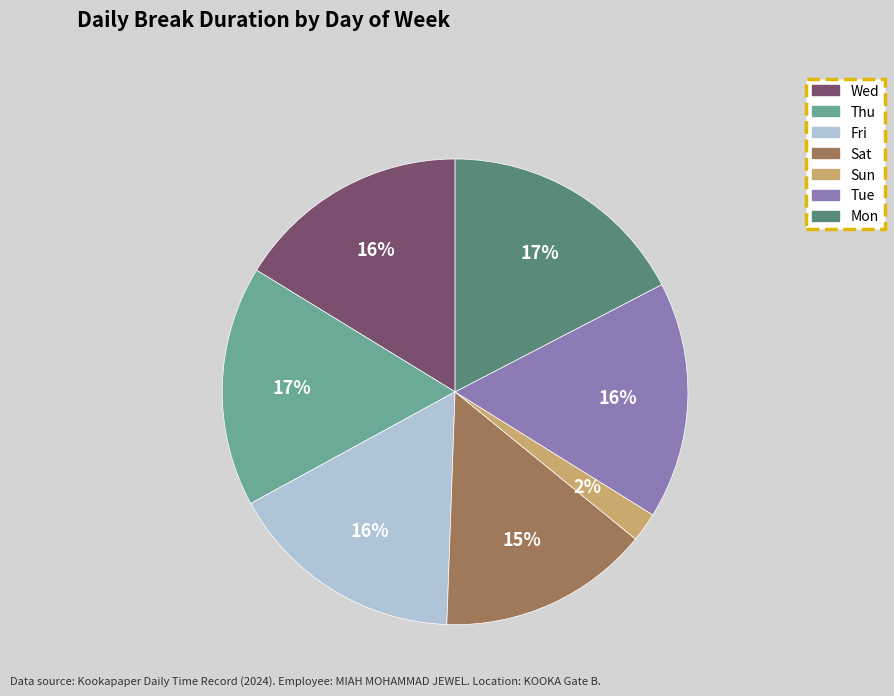

Does Sun account for over 50% of the chart?

No